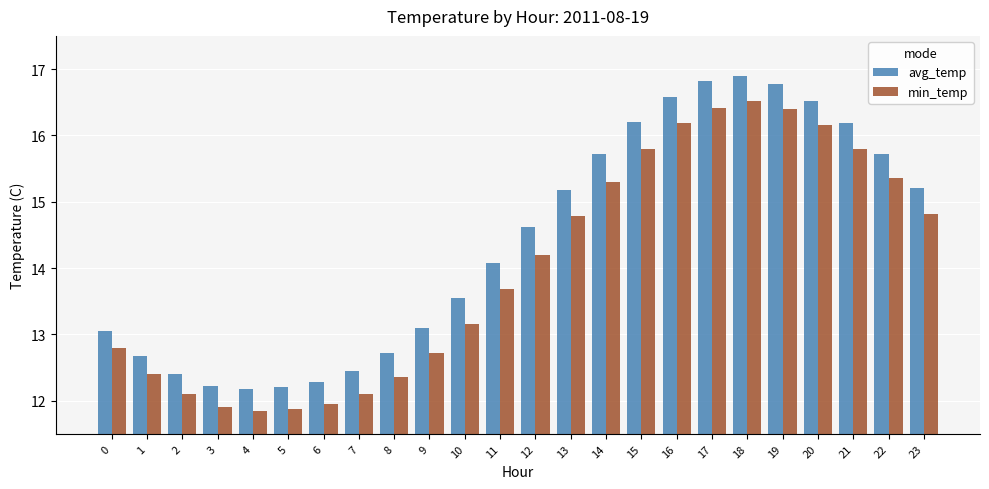

What is the spread (max minus min) of values at 5?

0.3